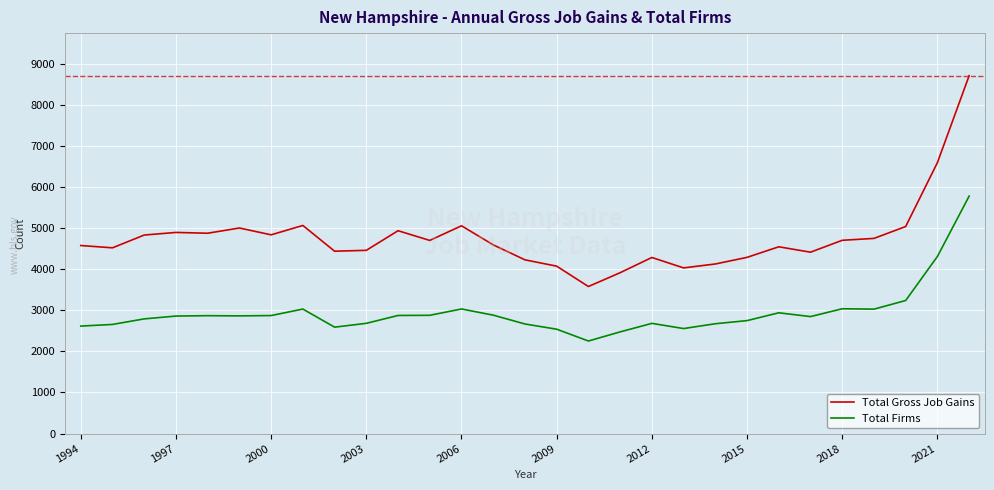

Which series has the largest total across all categories?

Total Gross Job Gains